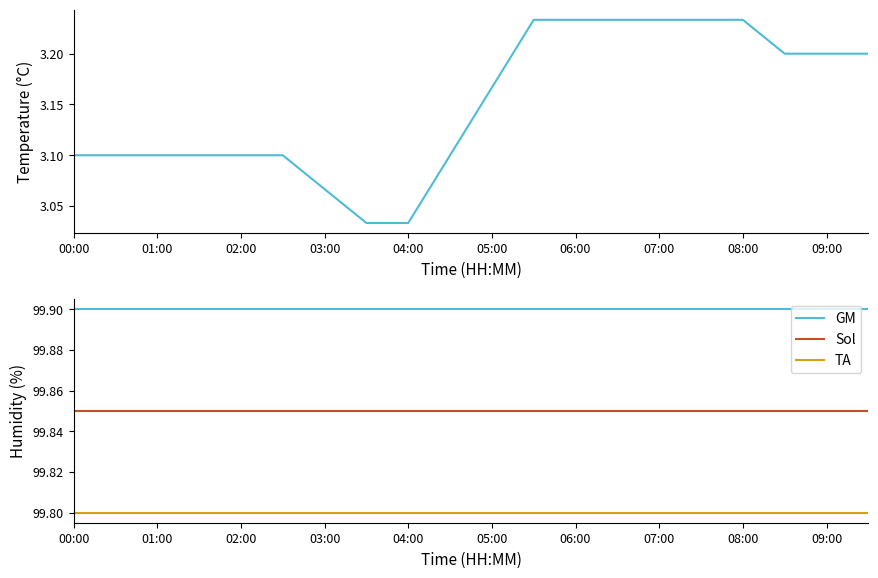

Does the chart have visible grid lines?

No